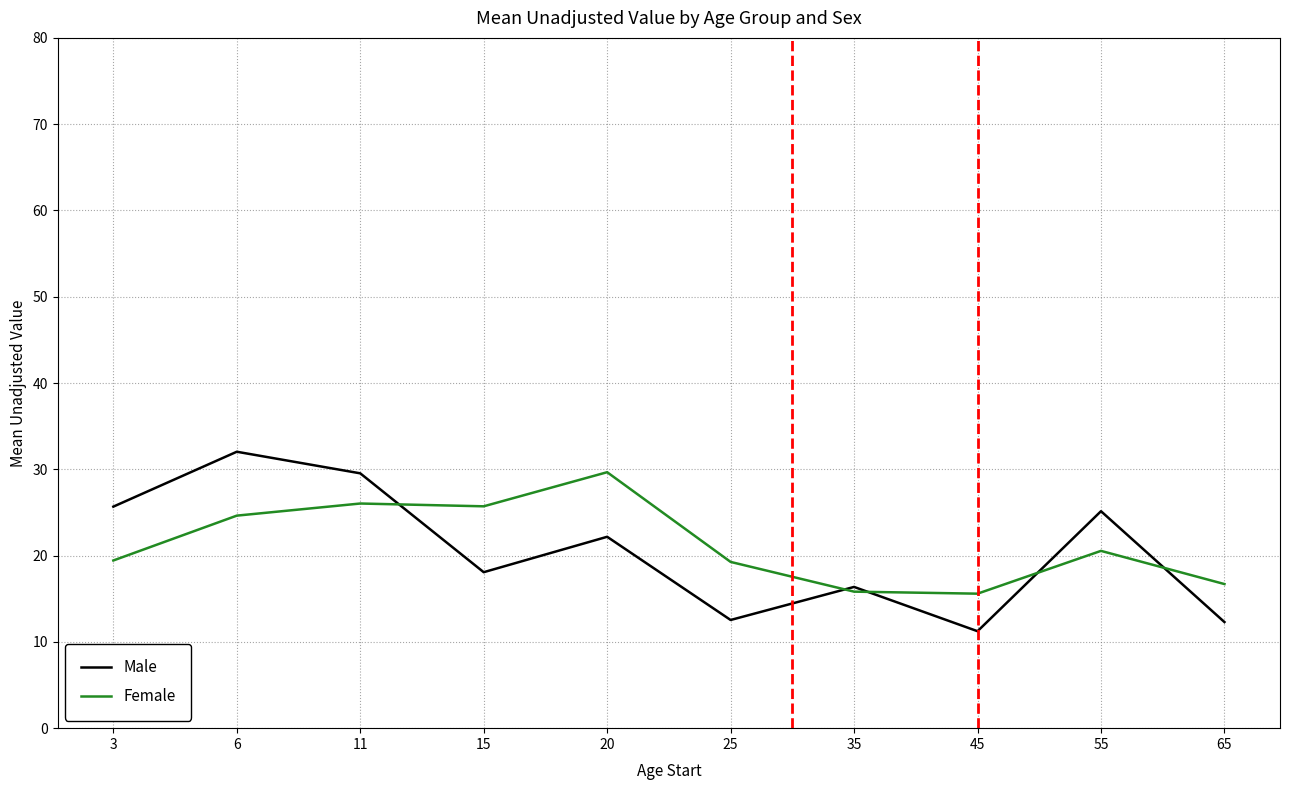

Which series has the largest range (max minus min)?

Male